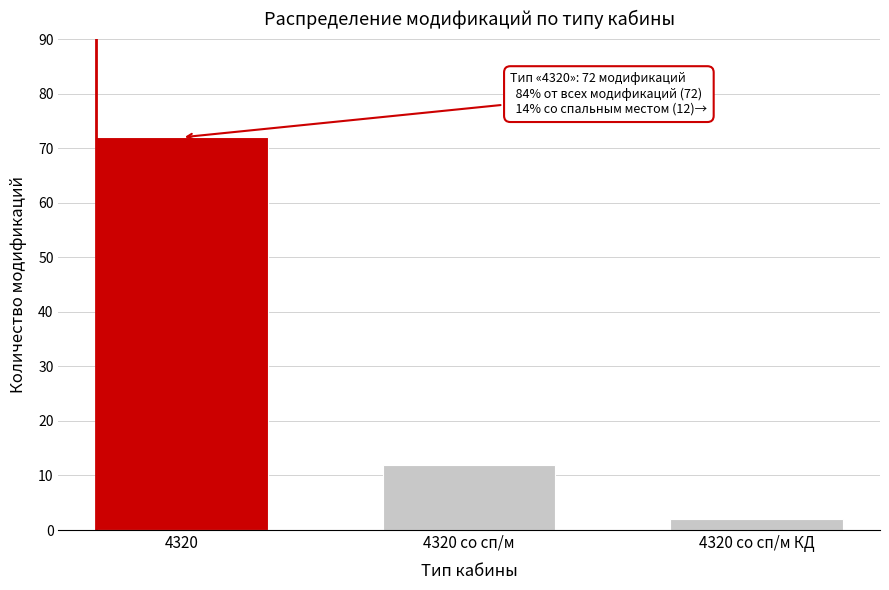

Reading left to right, transcribe all the data shown in this chart.

72	12	2